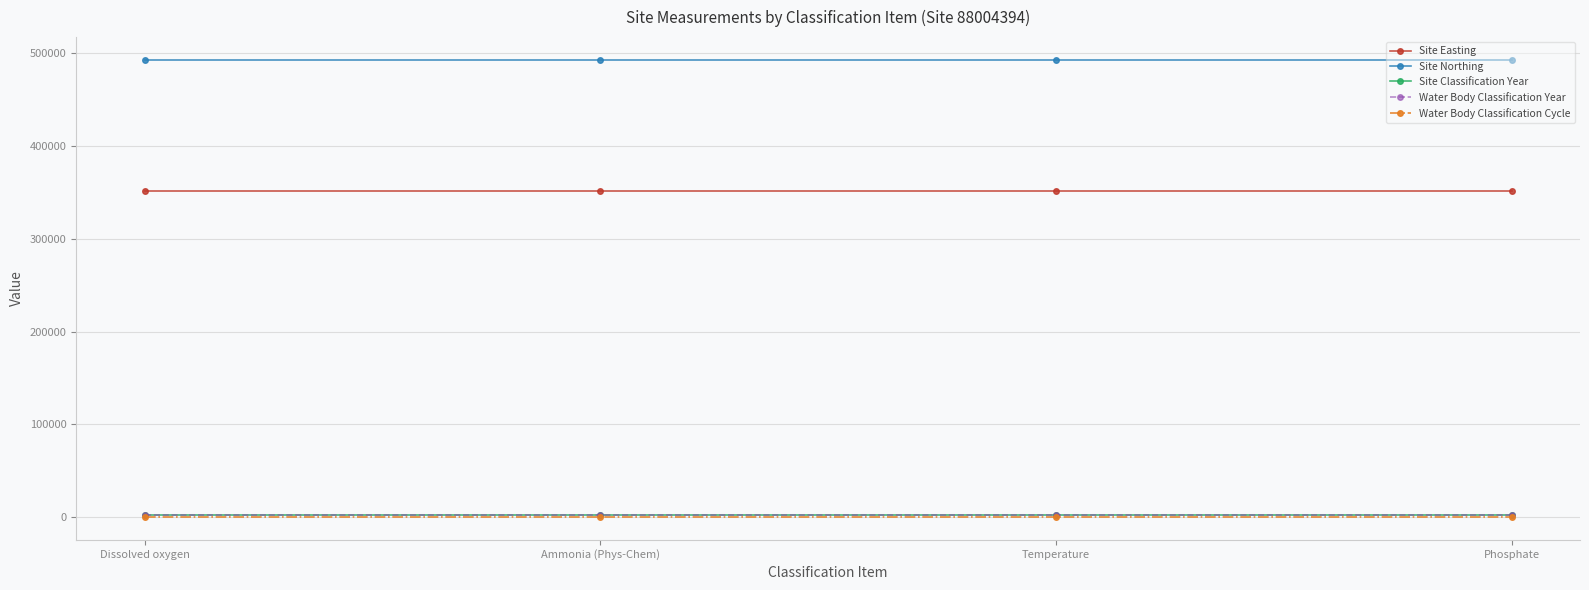

Is this an area chart (filled region under the line)?

No